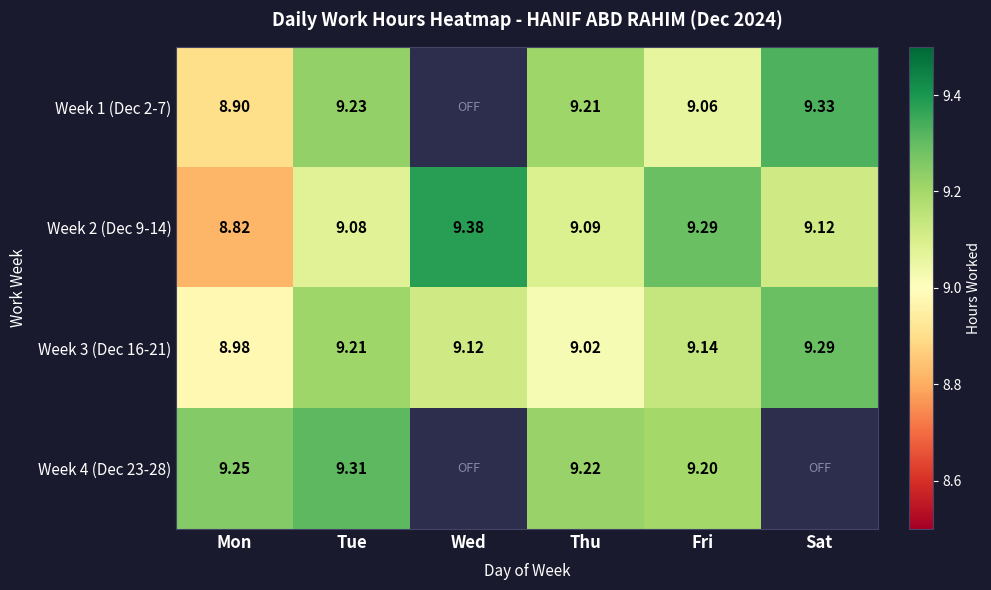

Where is Week 2 (Dec 9-14) nearest to the value 9?

Tue